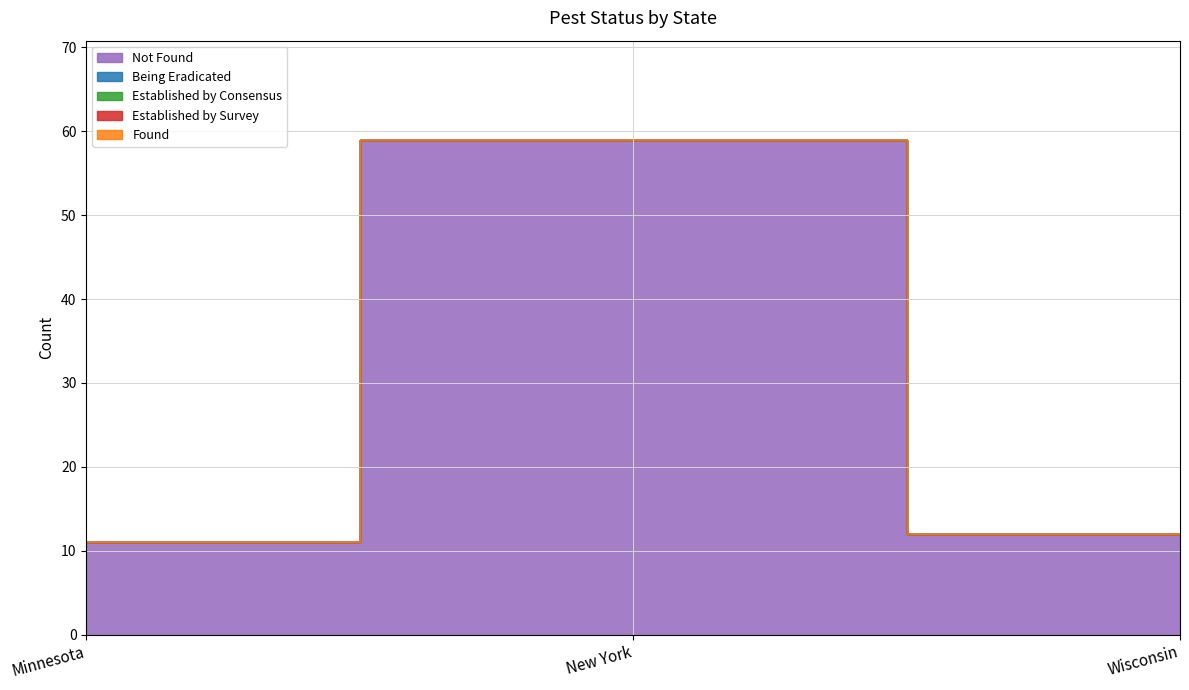

At how many categories does at least one series exceed 32?

1